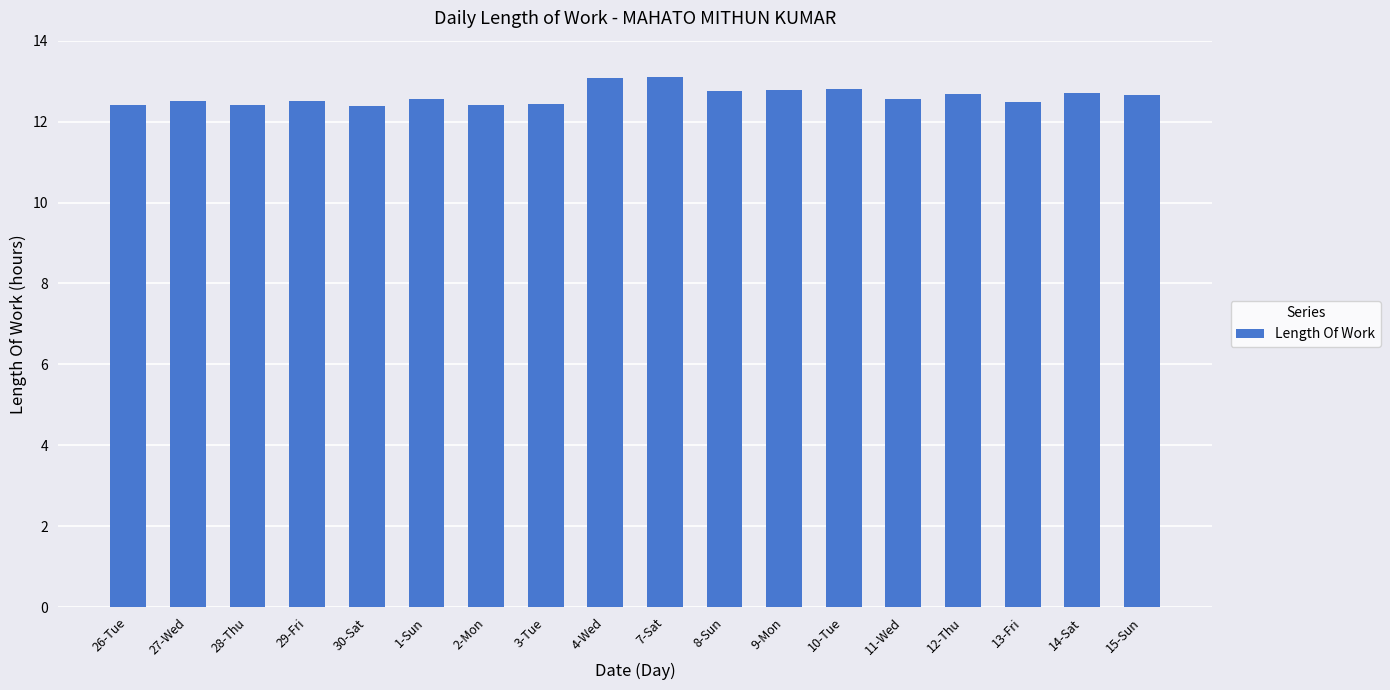

True or false: the data shows 12.5 at 27-Wed.

True